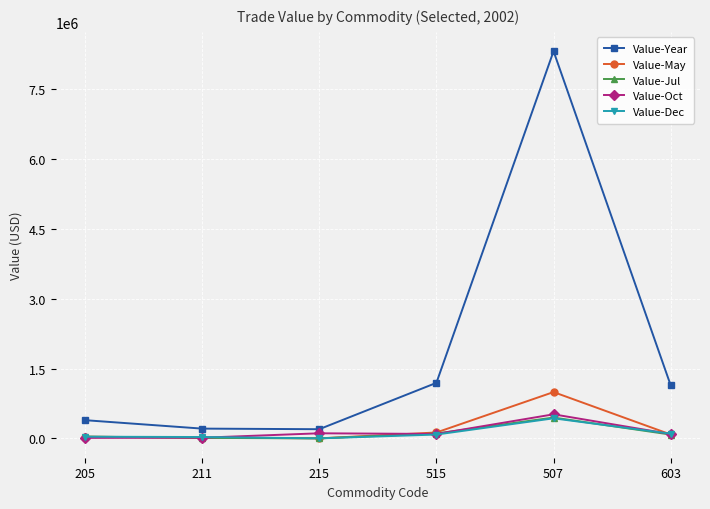

What position from the right is 603?

1